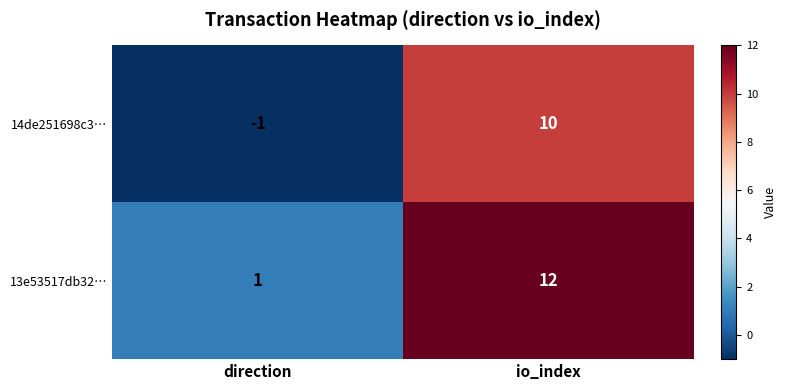

How many positive values does the 14de251698c3… series have?

1